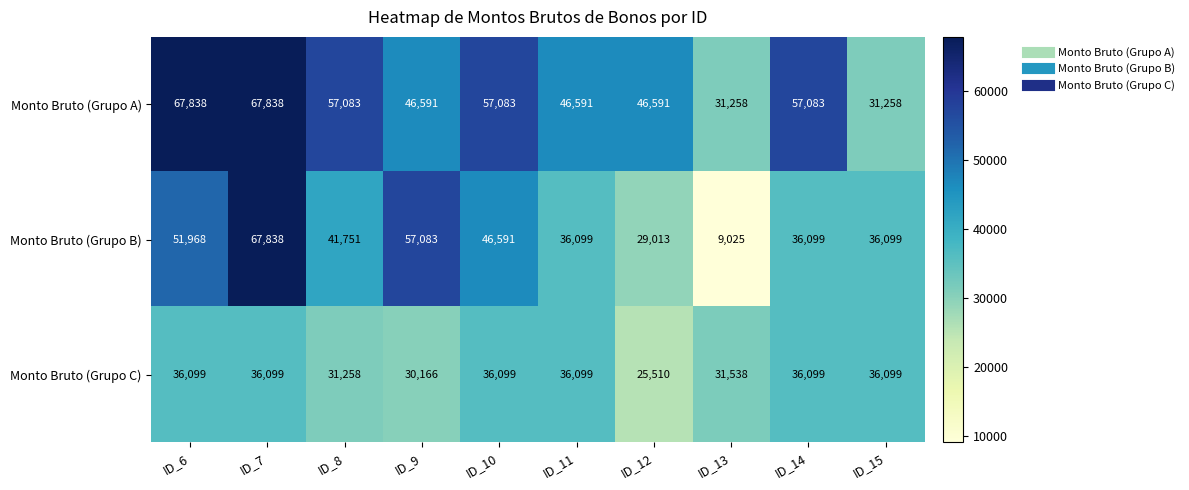

Between ID_10 and ID_15, which series saw the biggest shift?

Monto Bruto (Grupo A)